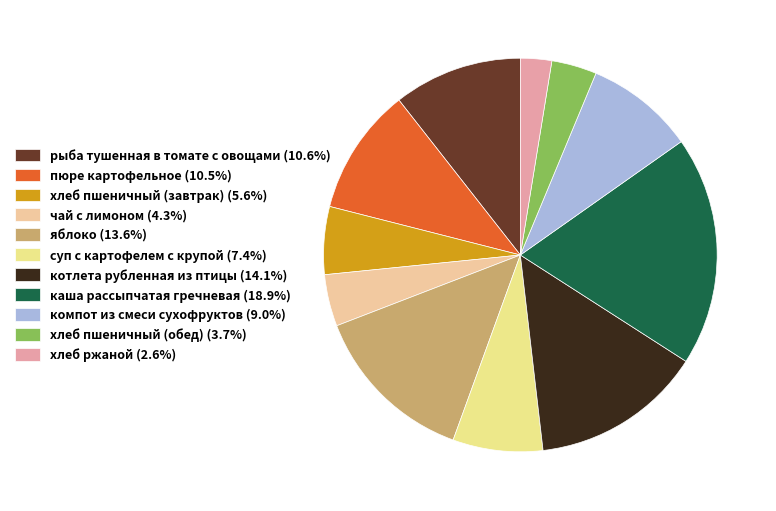

Which slice is the largest?

каша рассыпчатая гречневая